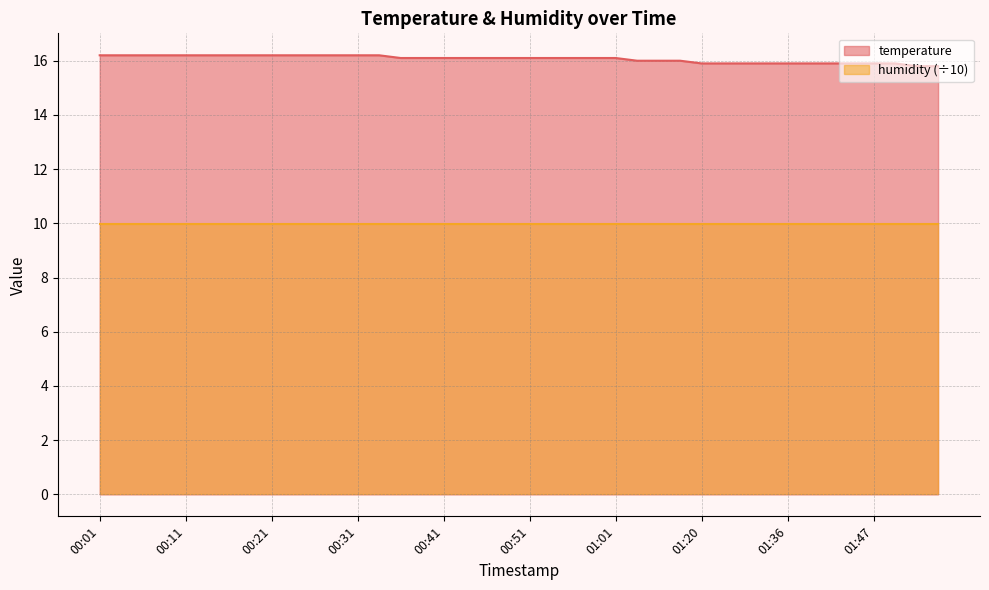

Reading left to right, list all the values displayed in this chart.

16.2	16.2	16.2	16.2	16.2	16.2	16.2	16.2	16.2	16.2	16.2	16.2	16.2	16.2	16.1	16.1	16.1	16.1	16.1	16.1	16.1	16.1	16.1	16.1	16.1	16.0	16.0	16.0	15.9	15.9	15.9	15.9	15.9	15.9	15.9	15.9	15.9	15.9	15.8	15.8